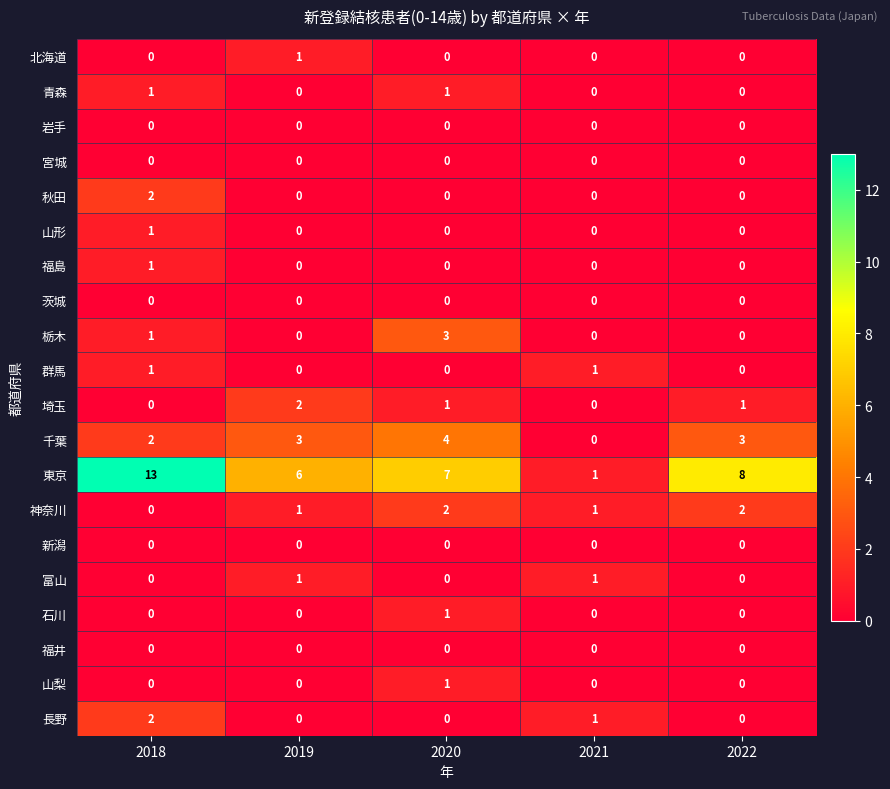

Which series changed the most between 2018 and 2022?

東京